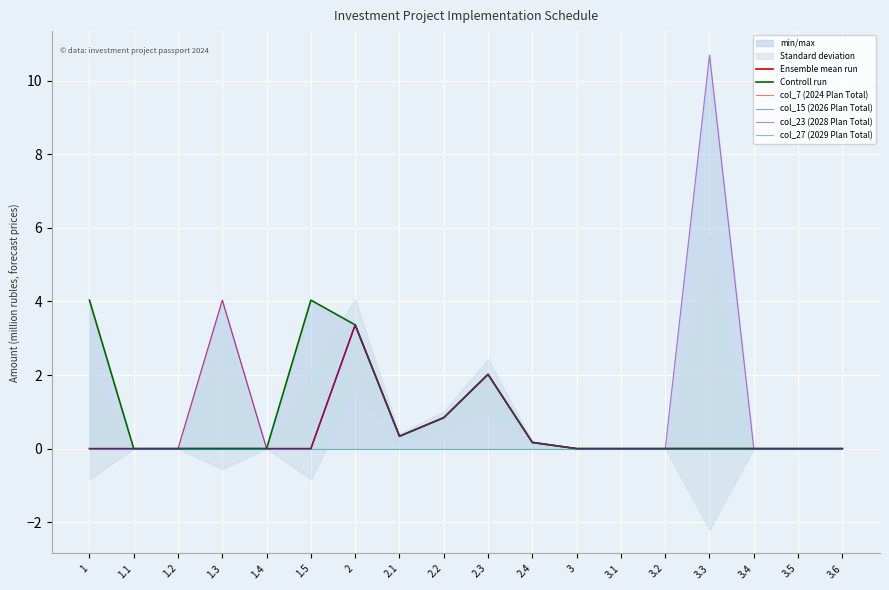

Reading left to right, list all the values displayed in this chart.

Ensemble mean run: 0.0	0.0	0.0	0.0	0.0	0.0	3.4	0.3	0.8	2.0	0.2	0.0	0.0	0.0	0.0	0.0	0.0	0.0
Controll run: 4.0	0.0	0.0	0.0	0.0	4.0	3.4	0.3	0.8	2.0	0.2	0.0	0.0	0.0	0.0	0.0	0.0	0.0
col_7 (2024 Plan Total): 0.0	0.0	0.0	4.0	0.0	0.0	3.4	0.3	0.8	2.0	0.2	0.0	0.0	0.0	0.0	0.0	0.0	0.0
col_15 (2026 Plan Total): 0.0	0.0	0.0	0.0	0.0	0.0	3.4	0.3	0.8	2.0	0.2	0.0	0.0	0.0	0.0	0.0	0.0	0.0
col_23 (2028 Plan Total): 0.0	0.0	0.0	4.0	0.0	0.0	3.4	0.3	0.8	2.0	0.2	0.0	0.0	0.0	10.7	0.0	0.0	0.0
col_27 (2029 Plan Total): 0.0	0.0	0.0	0.0	0.0	0.0	0.0	0.0	0.0	0.0	0.0	0.0	0.0	0.0	0.0	0.0	0.0	0.0